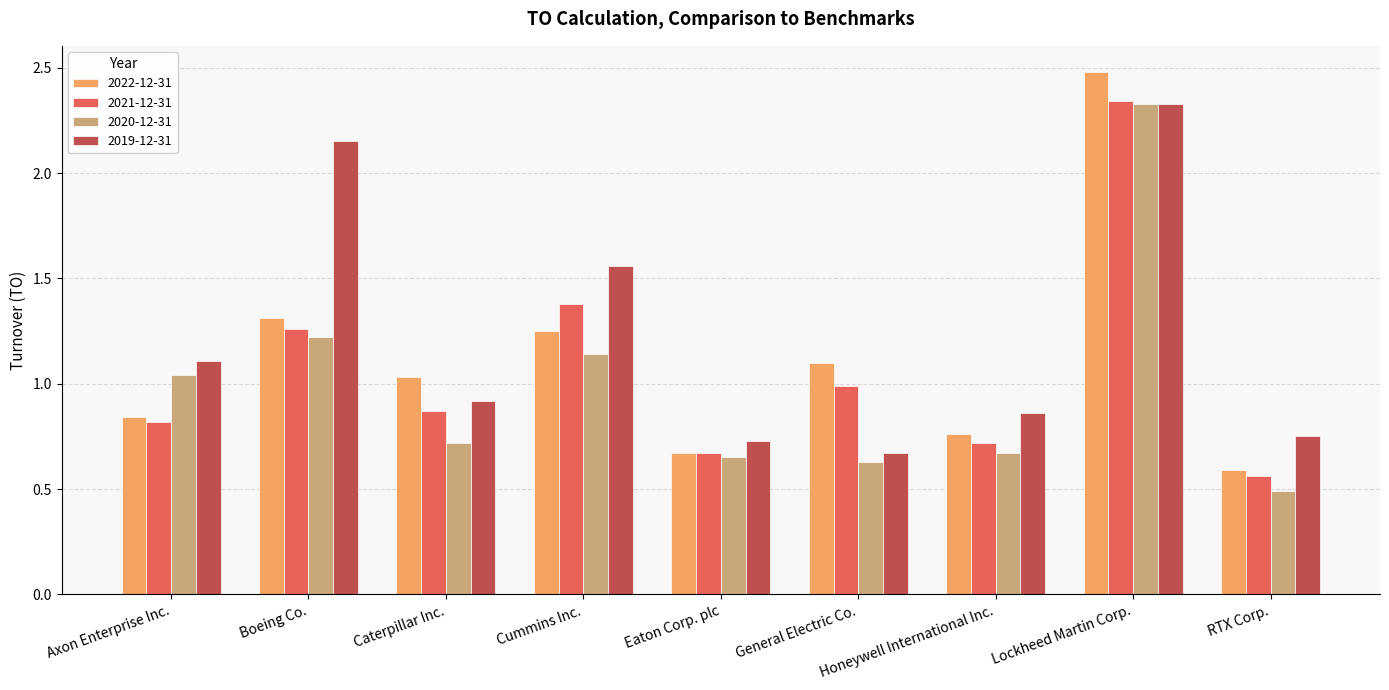

Is it true that 2022-12-31 equals 2.5 at Lockheed Martin Corp.?

True